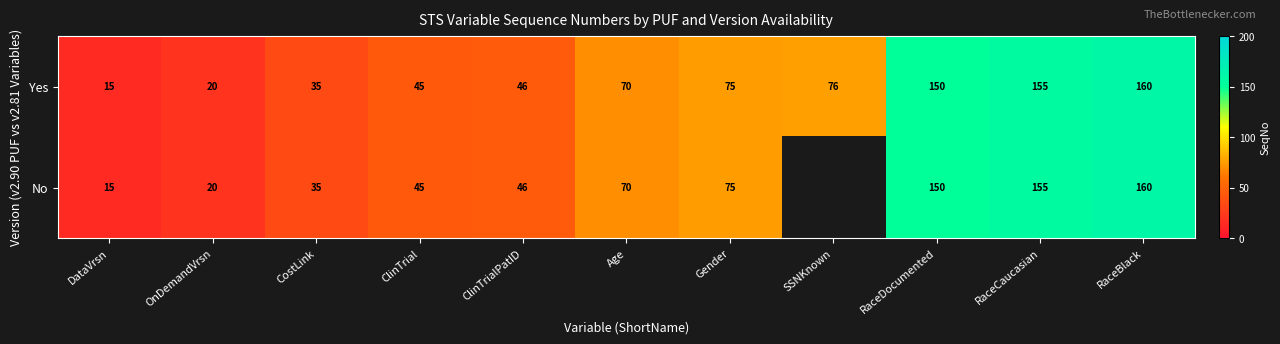

Count the number of categories in the chart.

11